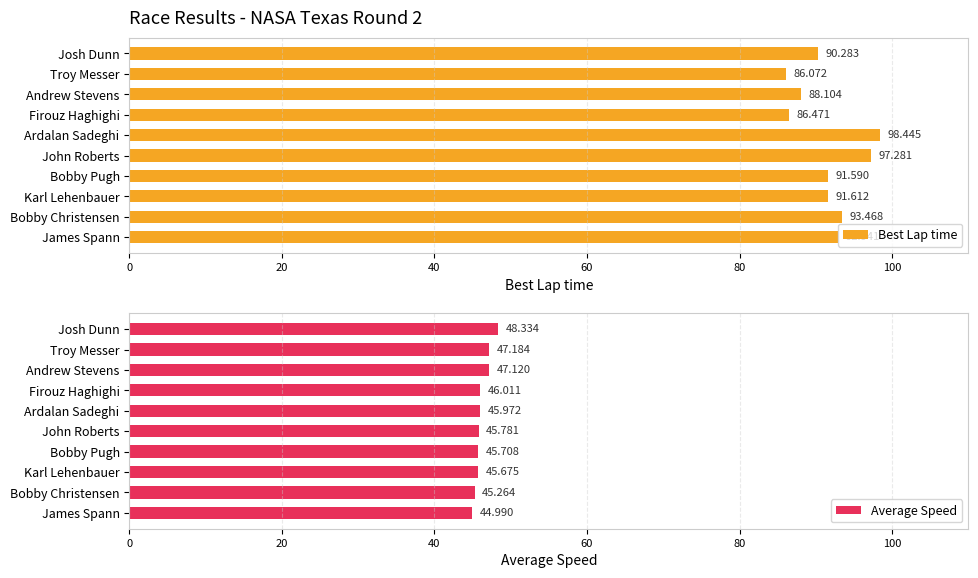

Rank the categories by Best Lap time value from lowest to highest.

Troy Messer, Firouz Haghighi, Andrew Stevens, Josh Dunn, Bobby Pugh, Karl Lehenbauer, James Spann, Bobby Christensen, John Roberts, Ardalan Sadeghi